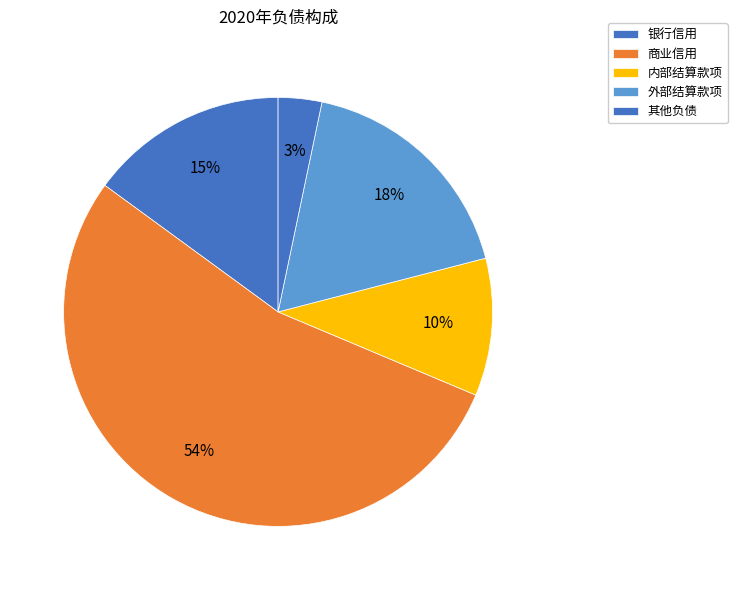

Rank the categories by value from lowest to highest.

其他负债, 内部结算款项, 银行信用, 外部结算款项, 商业信用